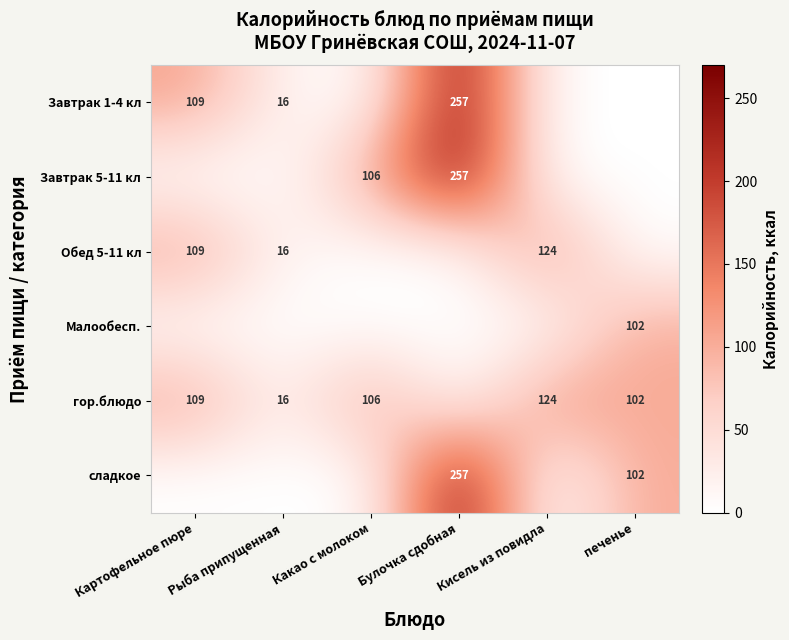

Is the value of гор.блюдо at Рыба припущенная greater than the value of Завтрак 1-4 кл at Картофельное пюре?

No